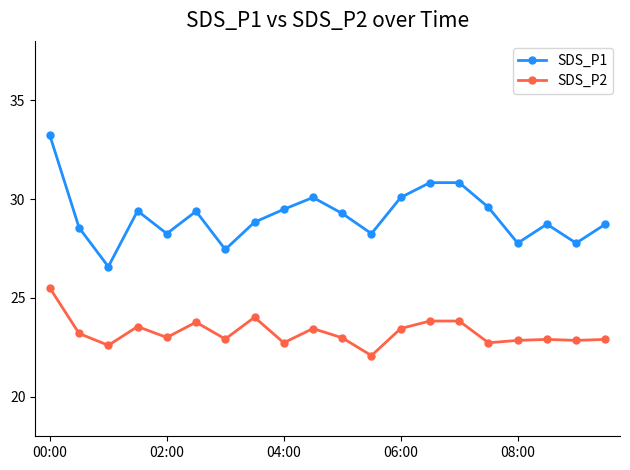

What is the sum of all SDS_P2 values?

465.1